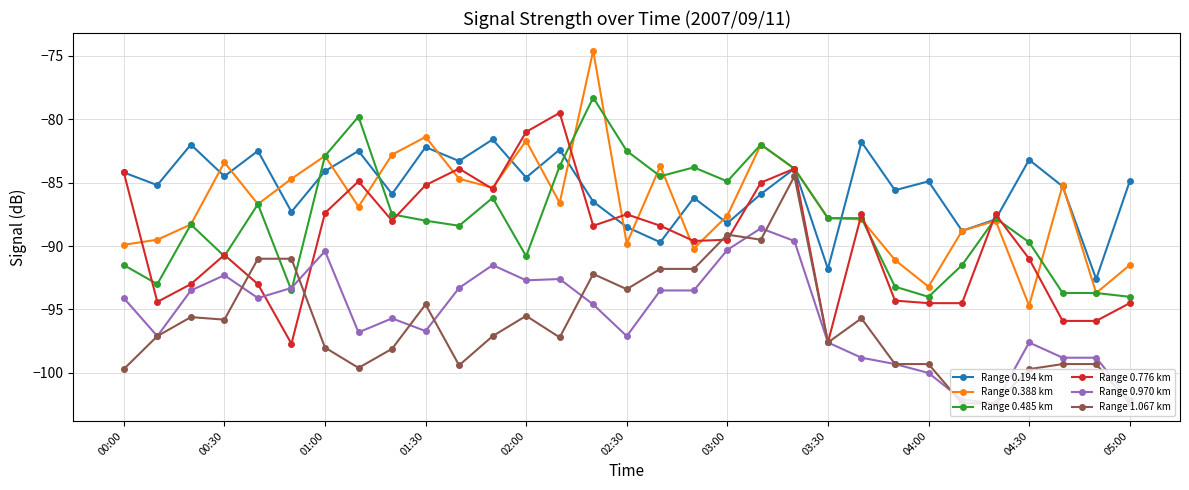

Which series has the largest total across all categories?

Range 0.194 km